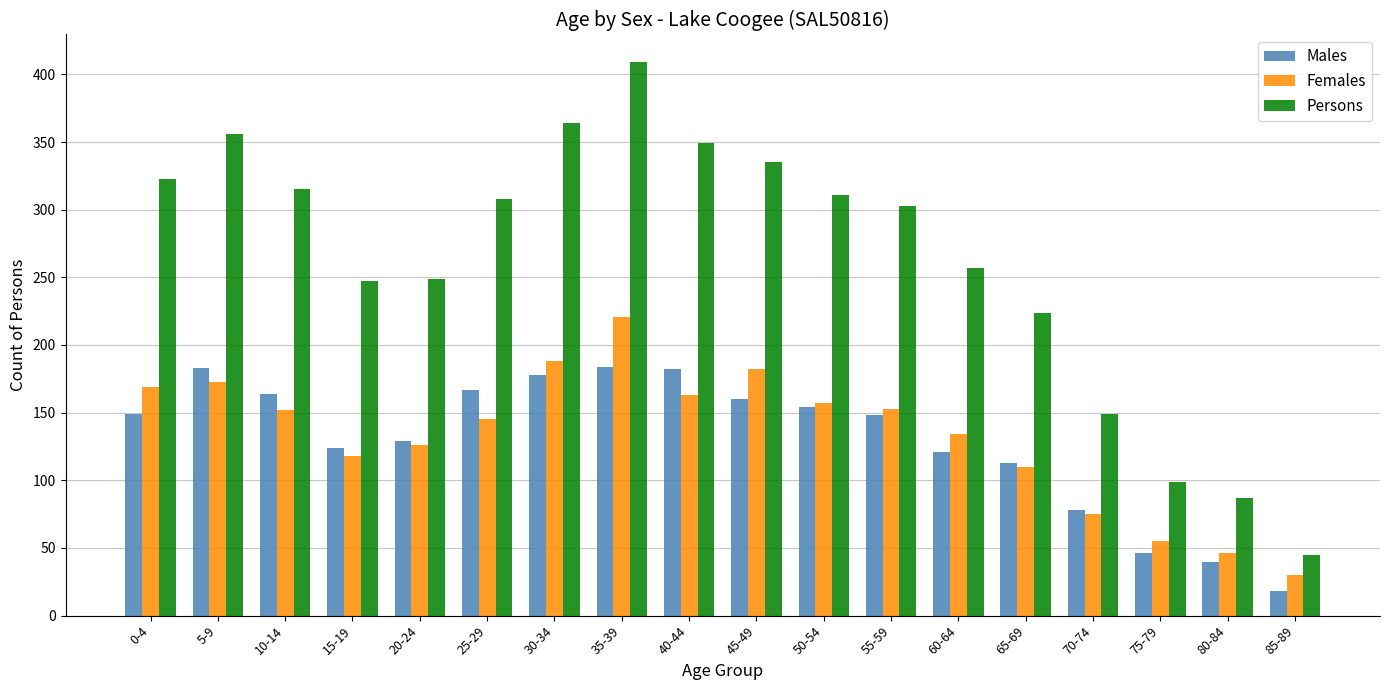

At which label is Males closest to 101?

65-69